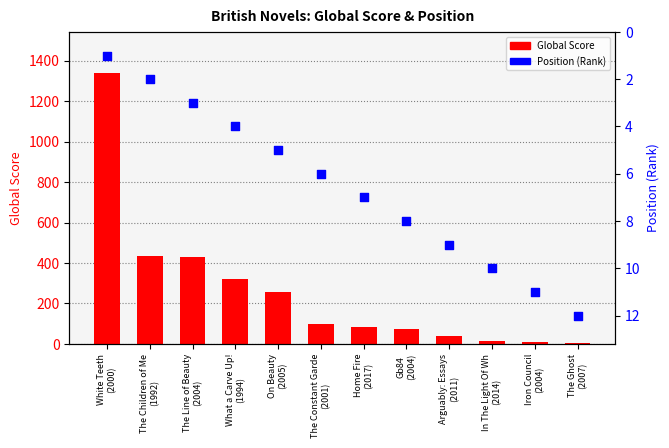

What is the total value across all series at The Constant Garde
(2001)?

102